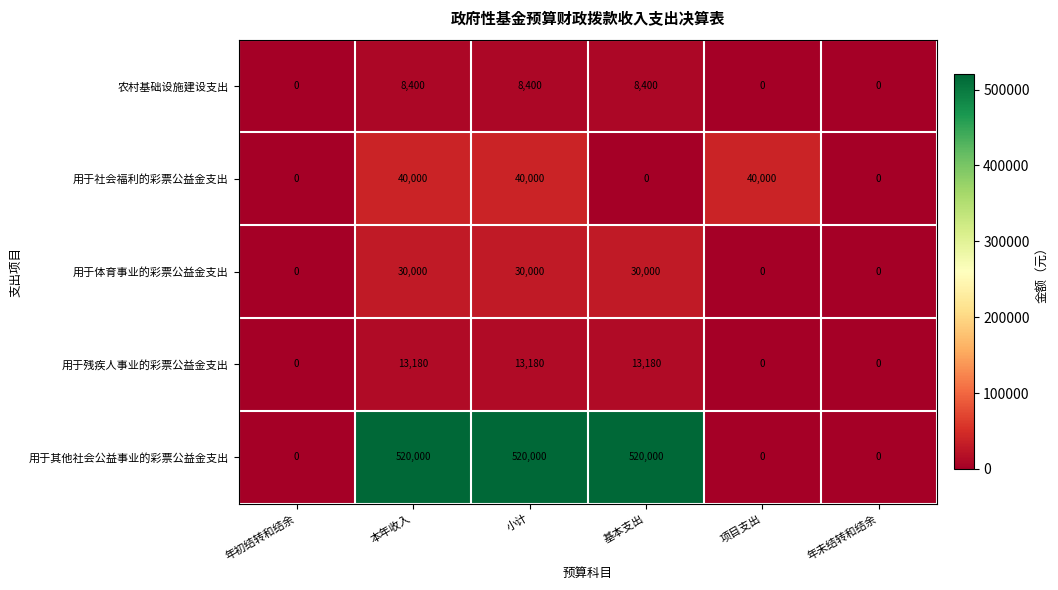

What is the difference between the 用于社会福利的彩票公益金支出 values at 年初结转和结余 and 项目支出?

40000